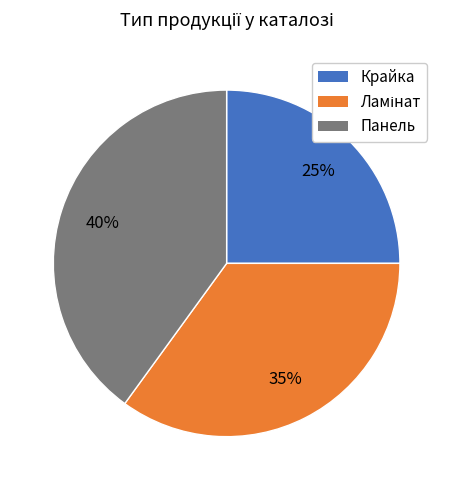

Is there a majority slice in this chart?

No